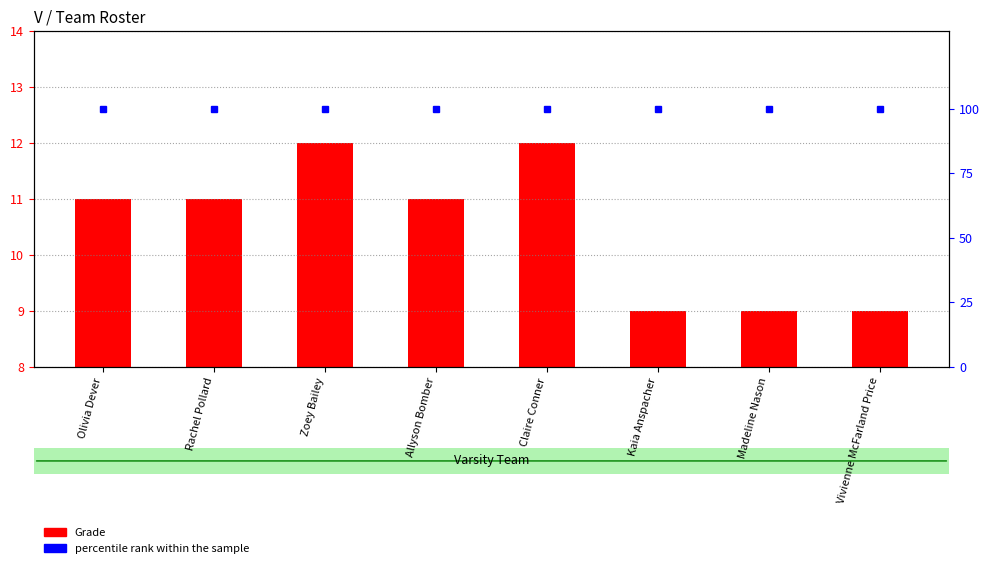

What is the sum of the percentile rank within the sample values at Kaia Anspacher and Claire Conner?

200